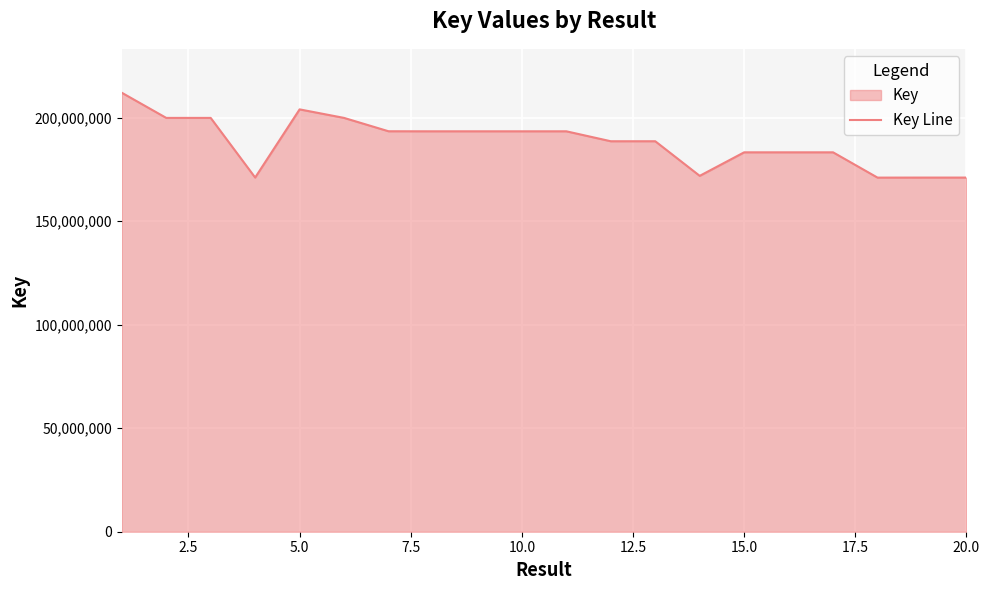

What is the difference between the maximum and second lowest values?

40996867